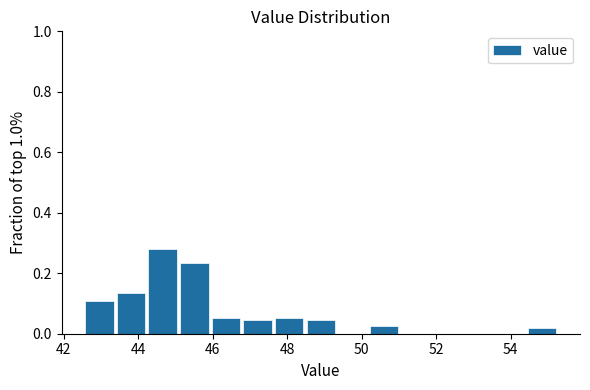

Reading left to right, transcribe this chart: for each bar, give the range it covers on the x-axis and its height. Neither the bar edges nor the heights are printed on the chart, so give them approximately, as read against the axes.

42.6 to 43.4: 0.10
43.4 to 44.2: 0.14
44.2 to 45.0: 0.28
45.0 to 46.0: 0.24
46.0 to 46.8: 0.06
46.8 to 47.6: 0.04
47.6 to 48.4: 0.06
48.4 to 49.4: 0.04
49.4 to 50.2: 0
50.2 to 51.0: 0.02
51.0 to 51.8: 0
51.8 to 52.8: 0
52.8 to 53.6: 0
53.6 to 54.4: 0
54.4 to 55.2: 0.02